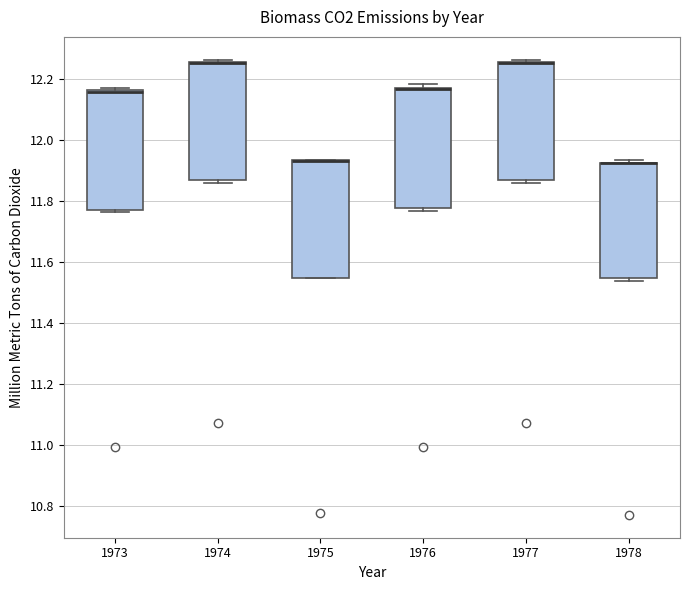

Reading left to right, transcribe this box plot: for each box, give where its median line is, the range the box spans, and where its two whiskers end, as read against the y-axis. The values are not printed on the chart, so give them approximately, as read against the axis.

1973: median 12.16 (just below the box's upper edge), box 11.78 to 12.16, whiskers 11.76 to 12.18
1974: median 12.26 (drawn on the box's upper edge), box 11.86 to 12.26, whiskers 11.86 (just below the box's lower edge) to 12.26 (just above the box's upper edge)
1975: median 11.94 (drawn on the box's upper edge), box 11.54 to 11.94, whiskers 11.54 to 11.94
1976: median 12.18 (drawn on the box's upper edge), box 11.78 to 12.18, whiskers 11.76 to 12.18 (just above the box's upper edge)
1977: median 12.26 (drawn on the box's upper edge), box 11.86 to 12.26, whiskers 11.86 (just below the box's lower edge) to 12.26 (just above the box's upper edge)
1978: median 11.92 (drawn on the box's upper edge), box 11.54 to 11.92, whiskers 11.54 (just below the box's lower edge) to 11.94